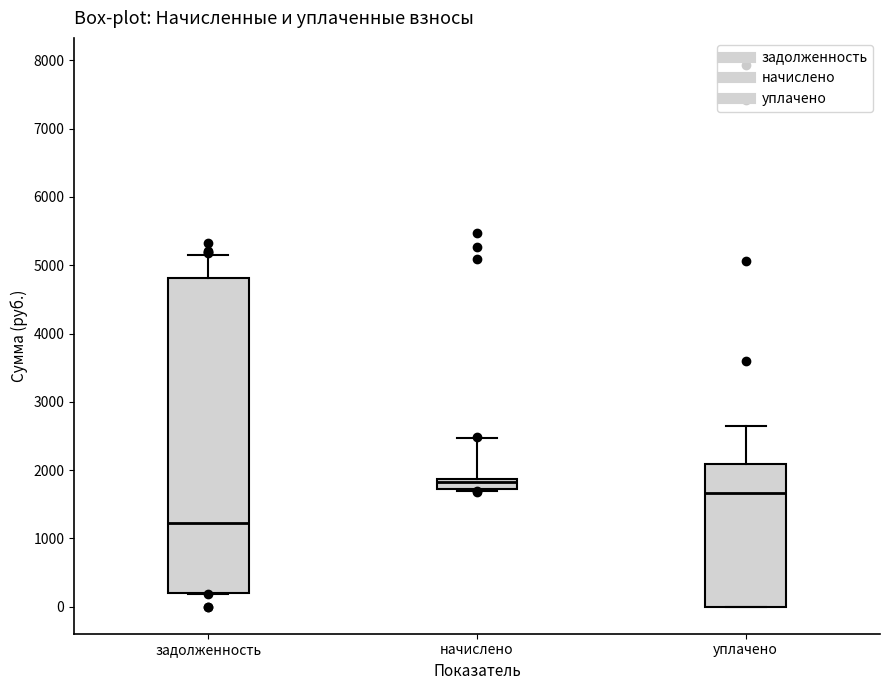

Where is the upper edge of the box for уплачено on the y-axis? The values are not printed on the chart, so give them approximately, as read against the axis.

2100